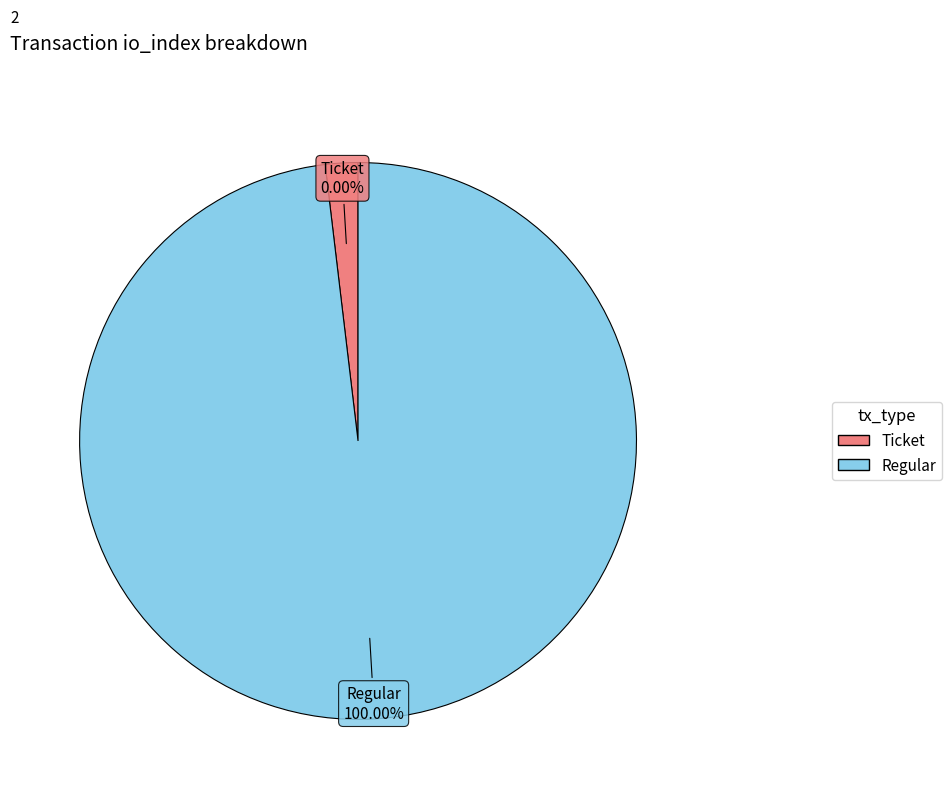

To the nearest percent, what is the difference between the Ticket and Regular slice percentages?

100%